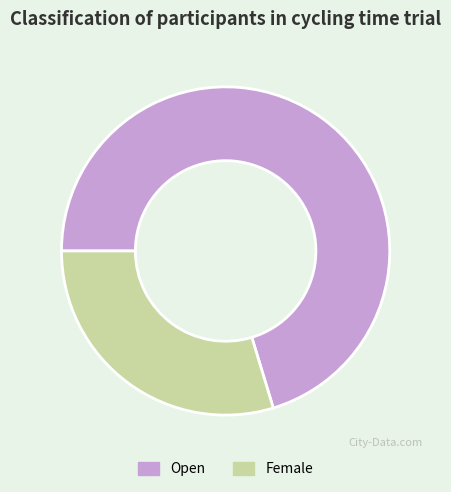

Between Female and Open, which is larger?

Open